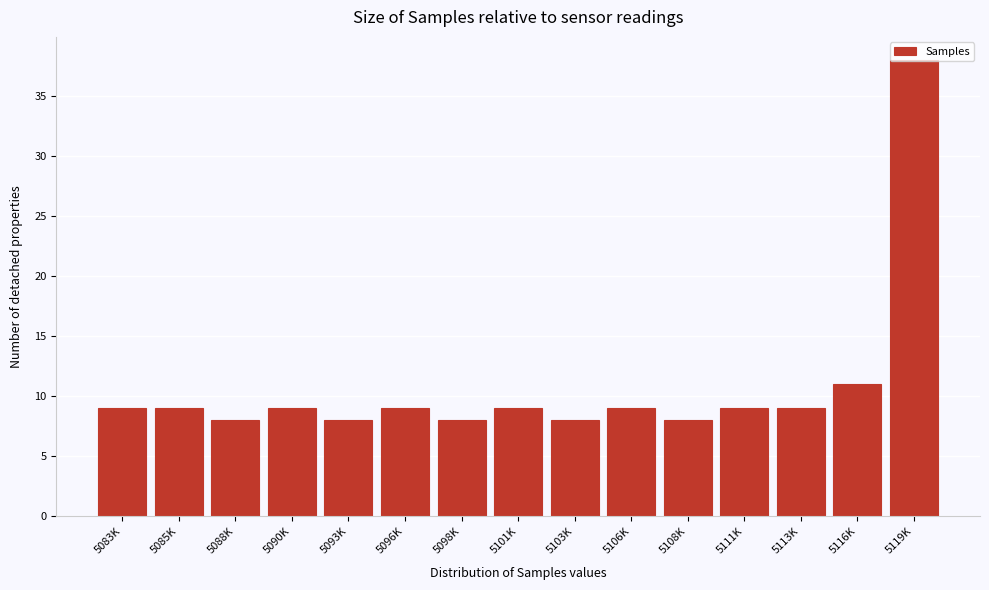

What is the approximate value at 5083K?

9